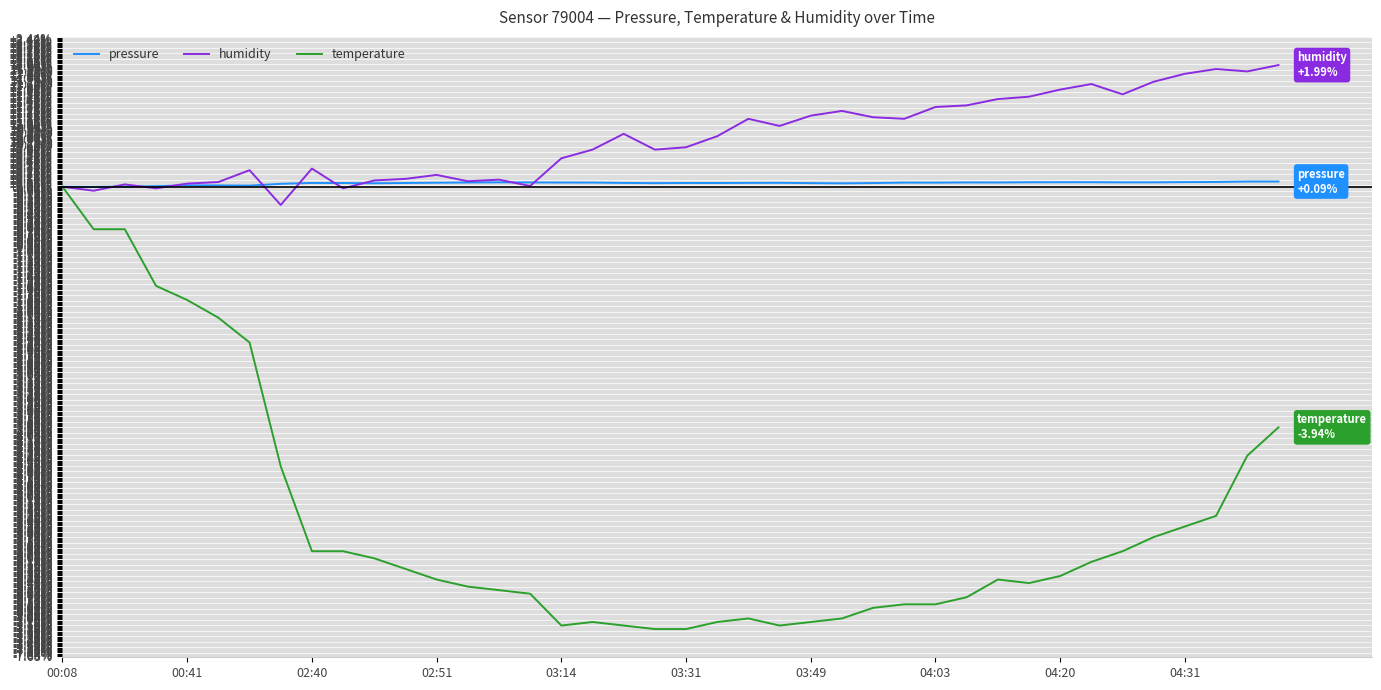

Which series has the largest total across all categories?

humidity